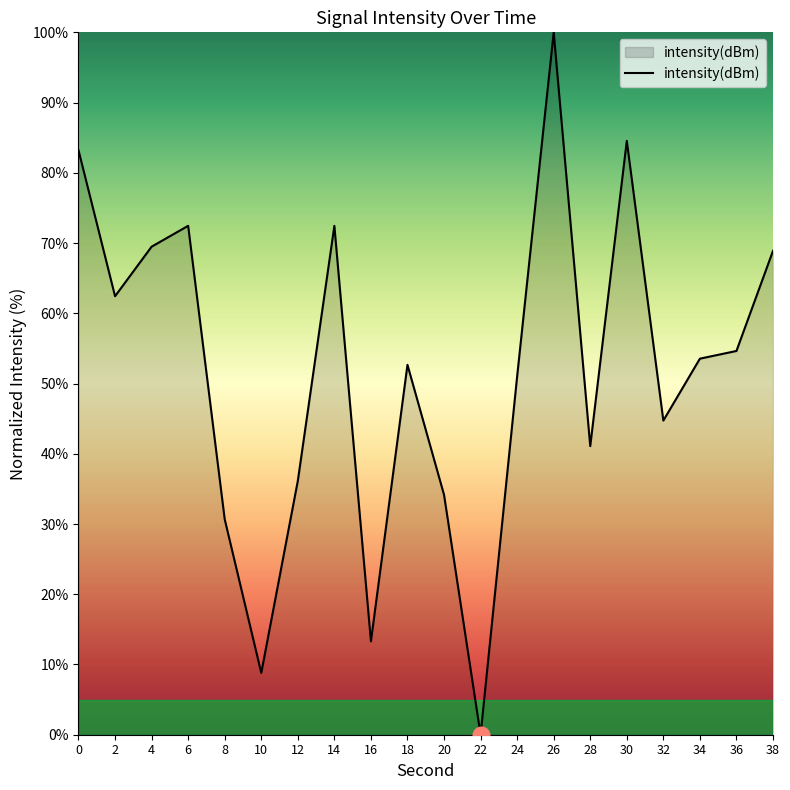

What is the greatest value displayed?

100.0